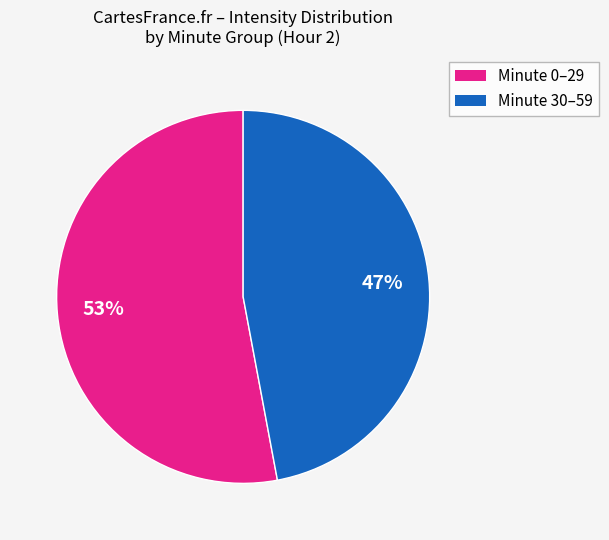

To the nearest percent, what is the average slice percentage?

50%